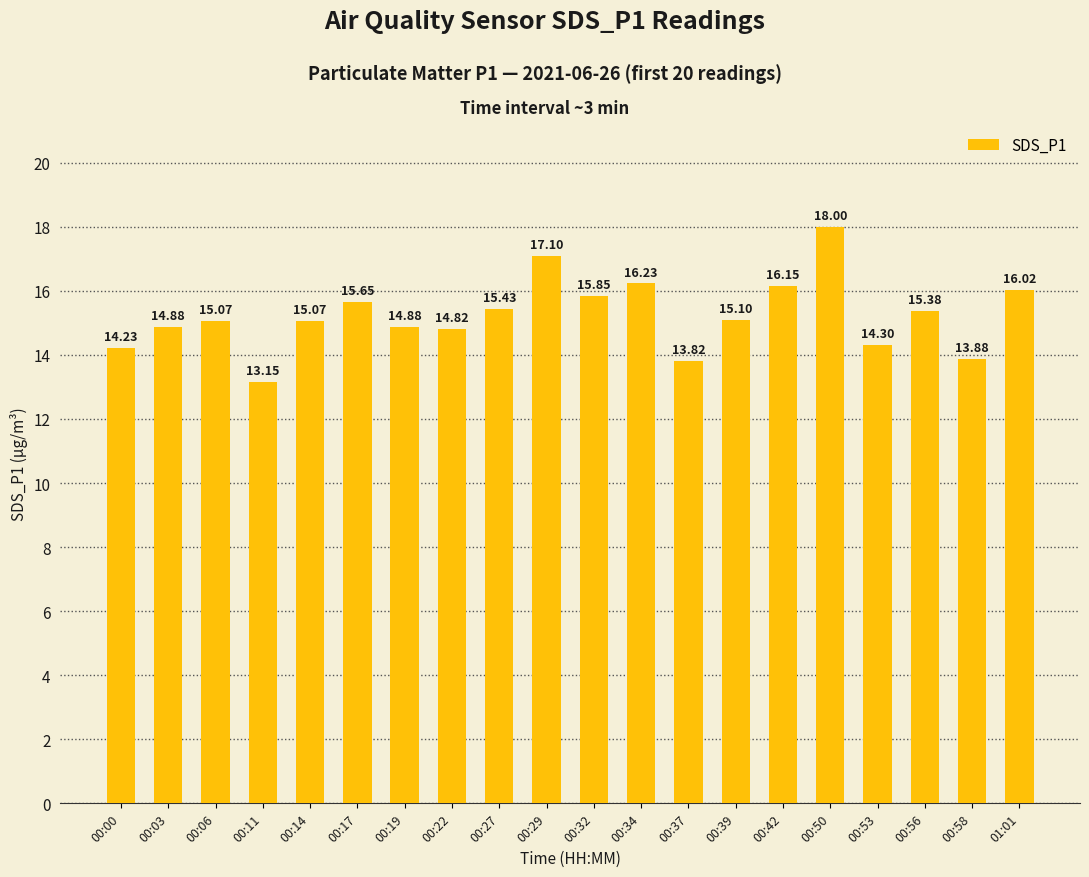

What is the minimum value shown in the chart?

13.2